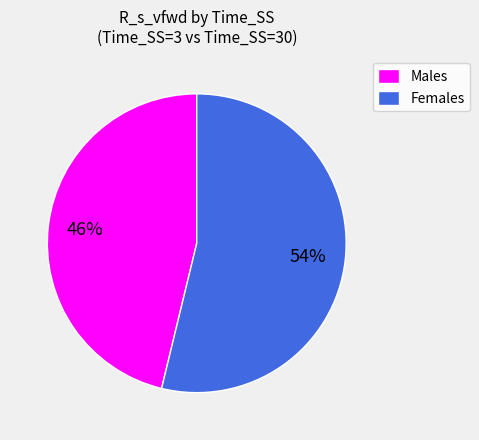

Is there any slice that represents more than half of the pie?

Yes